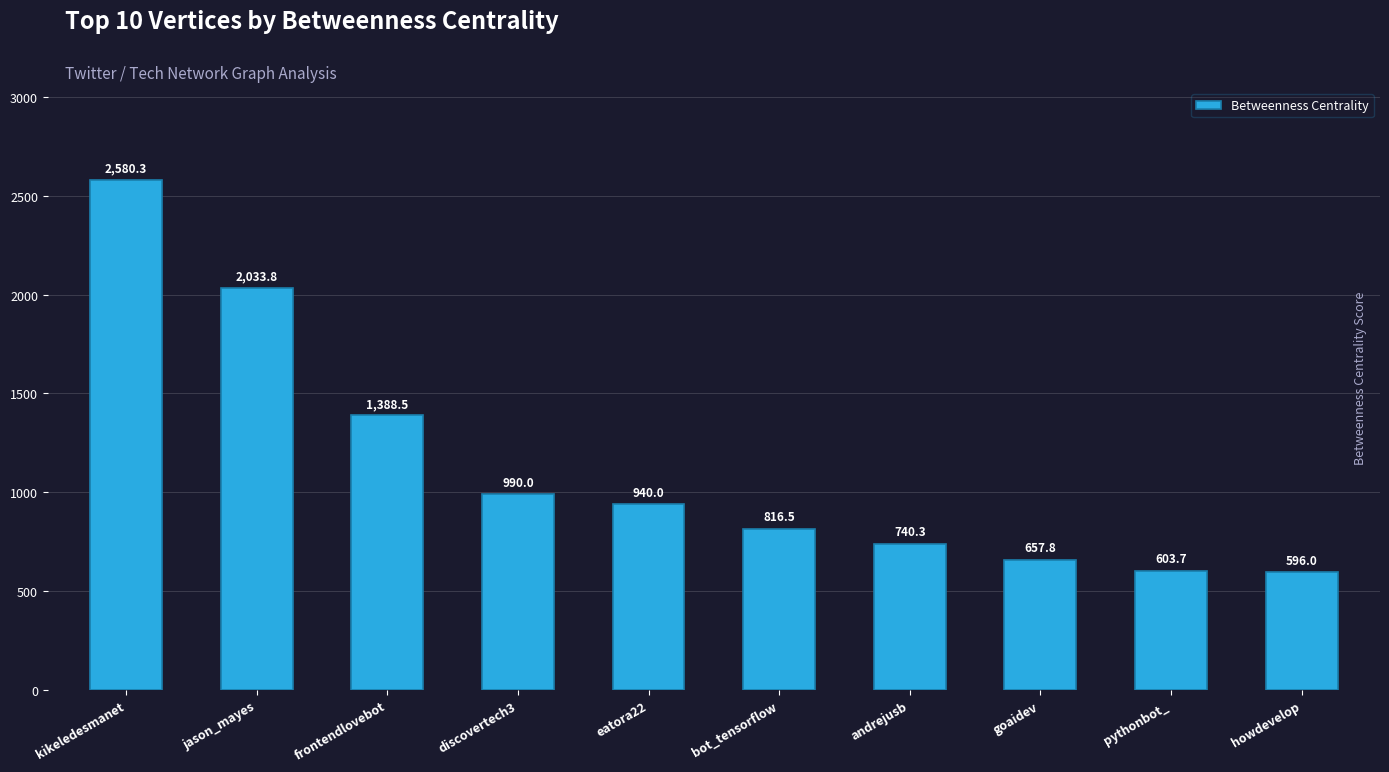

At which category does the chart reach its peak across all series?

kikeledesmanet